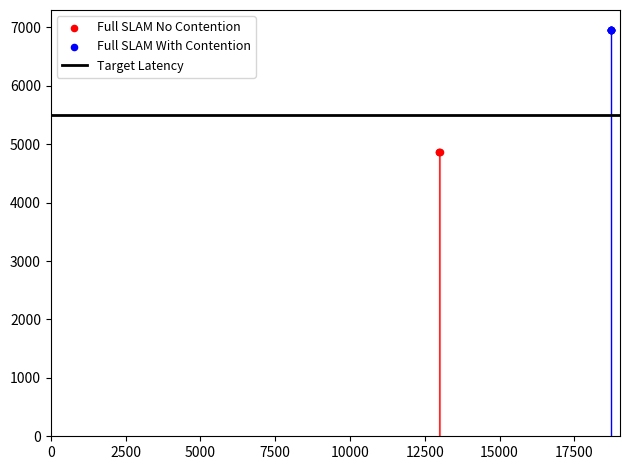

Which series contains the lowest Y value?

Full SLAM No Contention